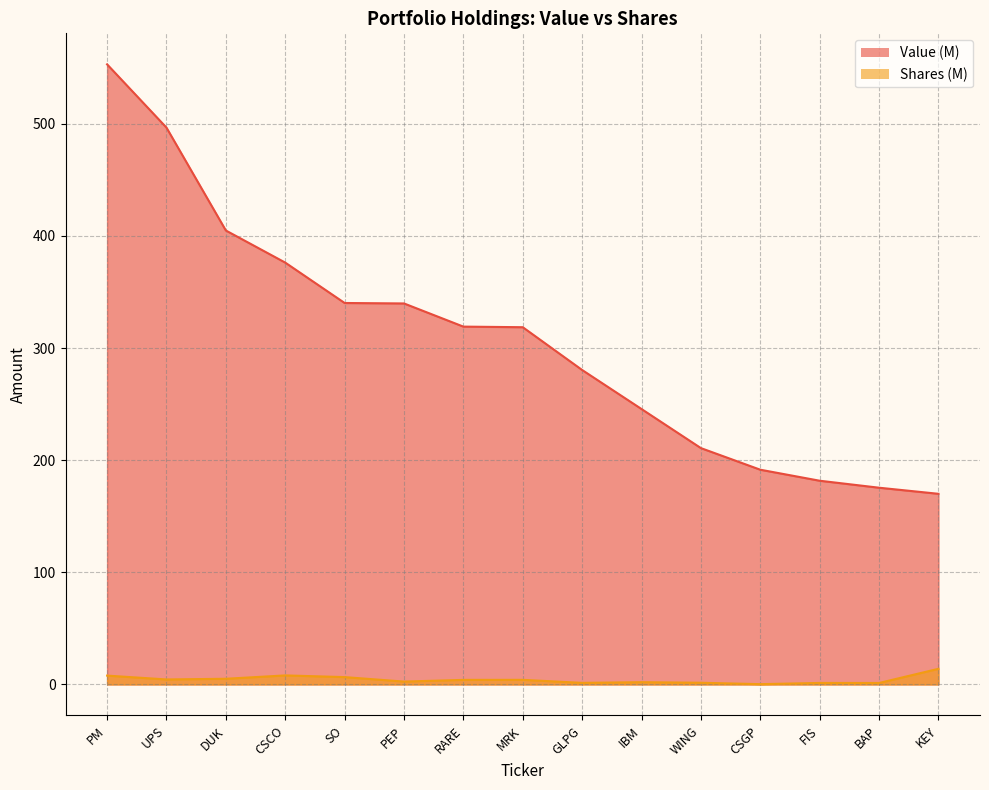

What is the total value across all series at MRK?

322.8